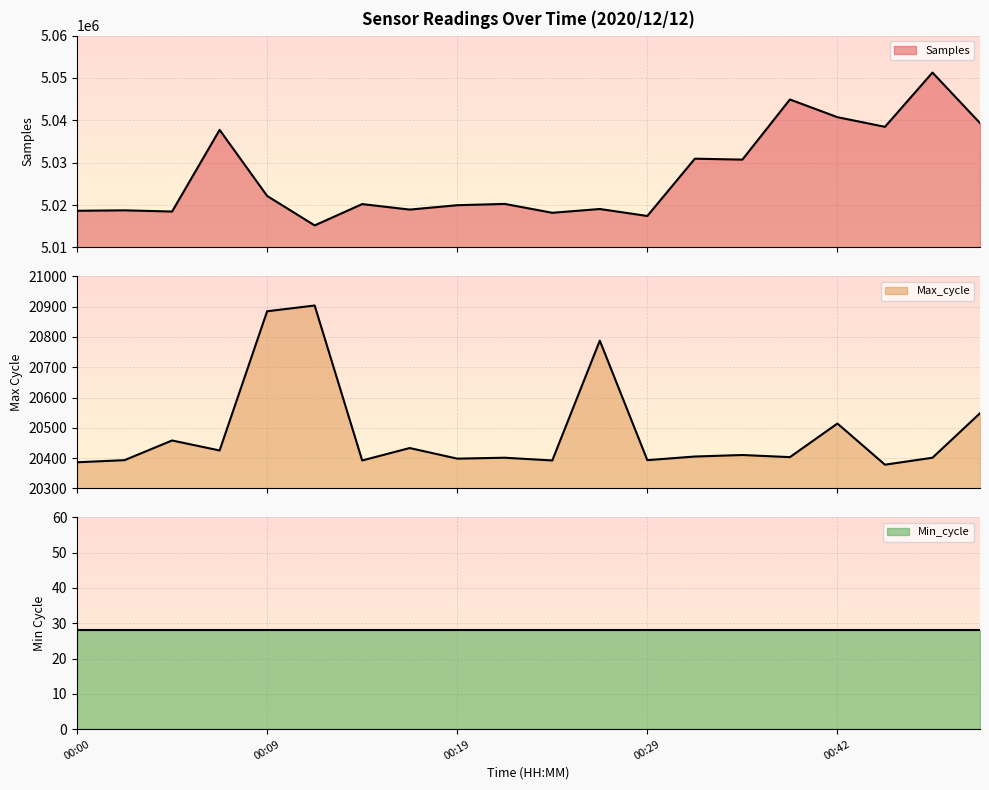

True or false: Samples and Max_cycle intersect in this chart.

False